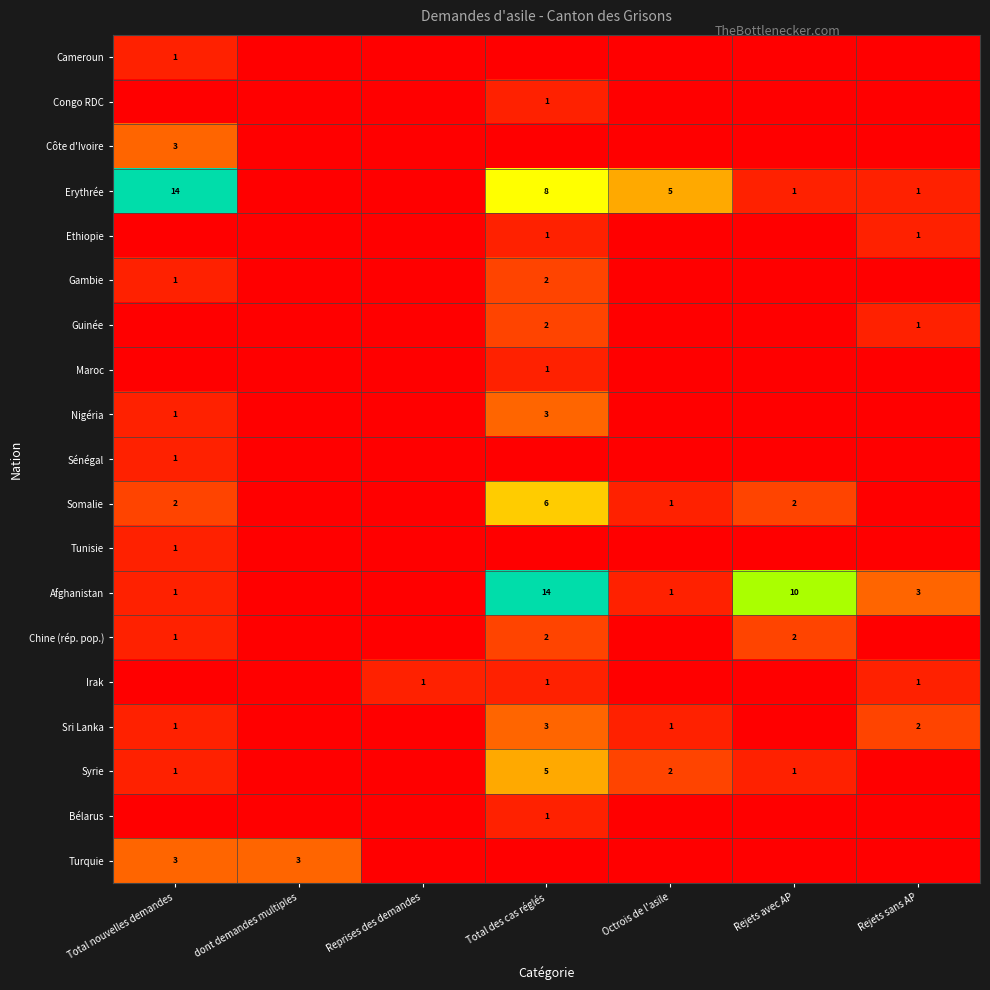

The Erythrée series shows 14 at Total nouvelles demandes. True or false?

True